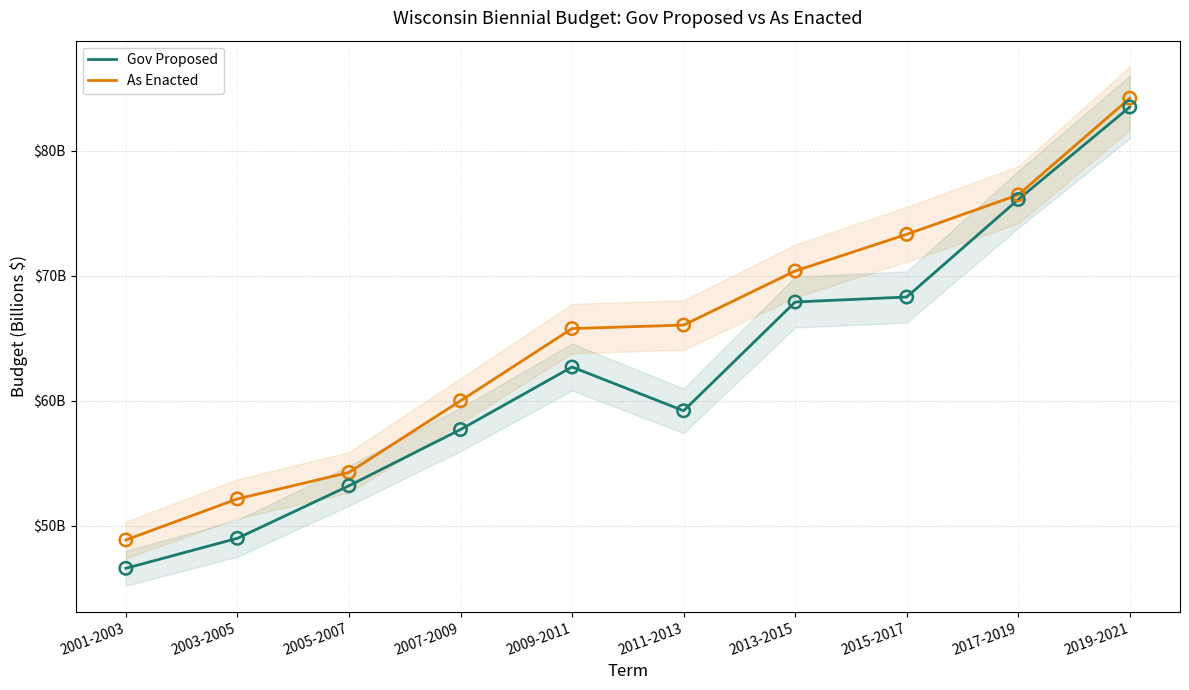

Which series has the largest Y range (max minus min)?

Gov Proposed